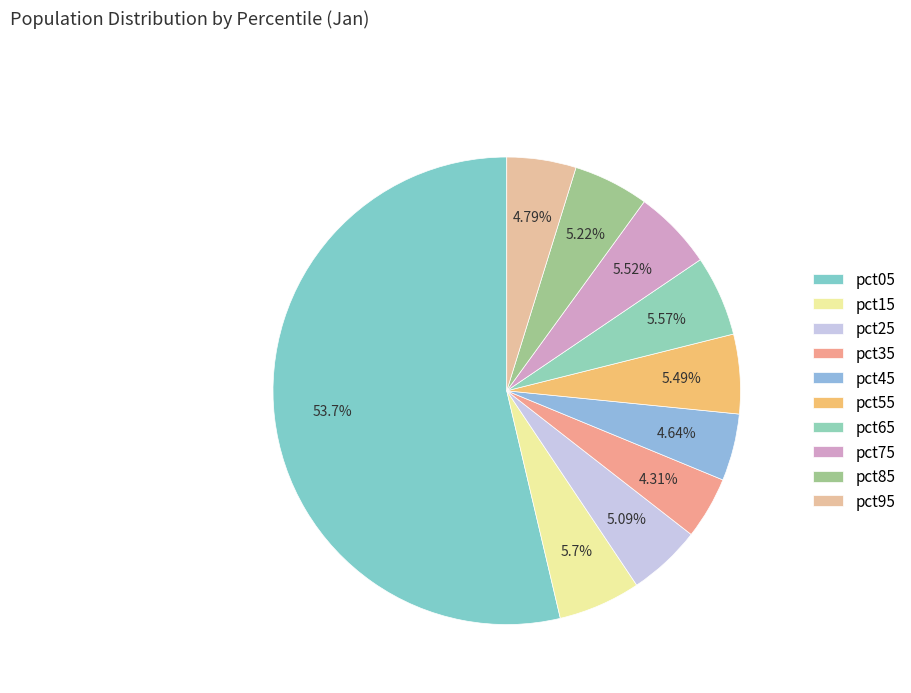

To the nearest percent, what percentage of the pie is pct55?

5%